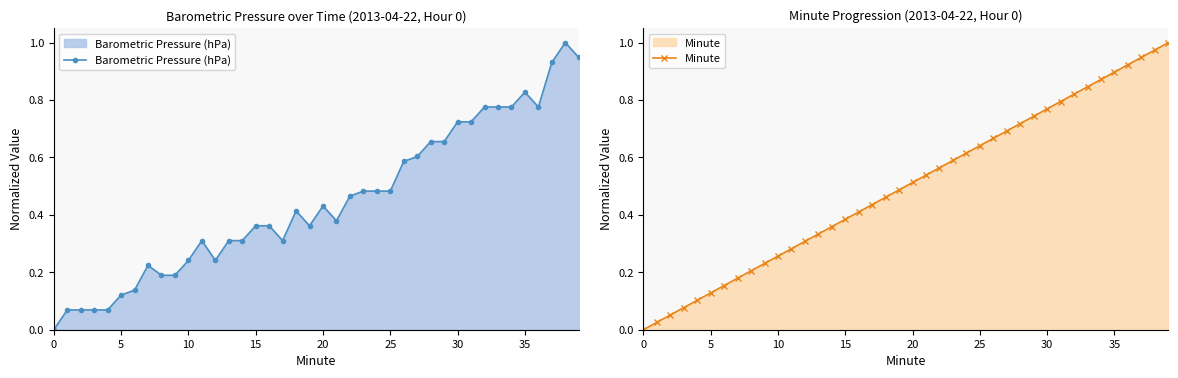

What is the maximum value for Barometric Pressure (hPa)?

1.0